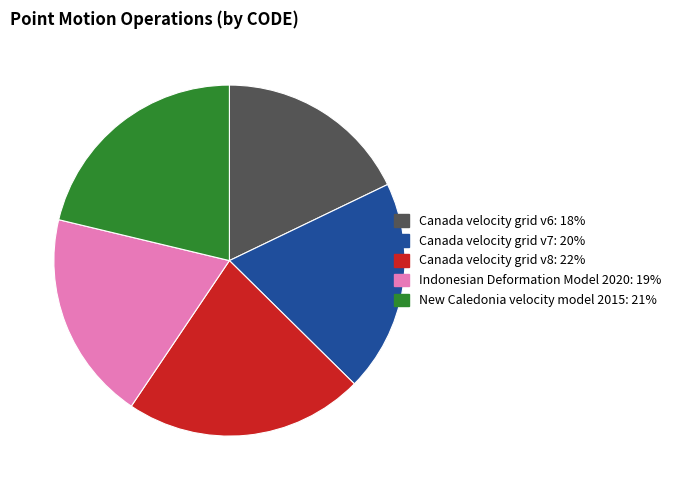

Which slice is the largest?

Canada velocity grid v8